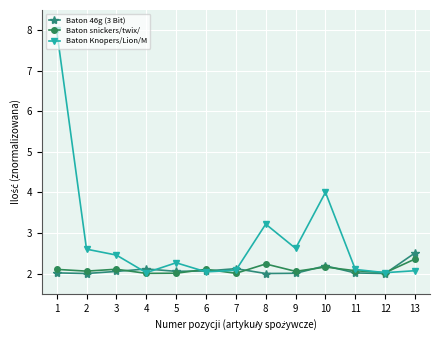

Rank the series by their maximum value, from lowest to highest.

Baton snickers/twix/, Baton 46g (3 Bit), Baton Knopers/Lion/M